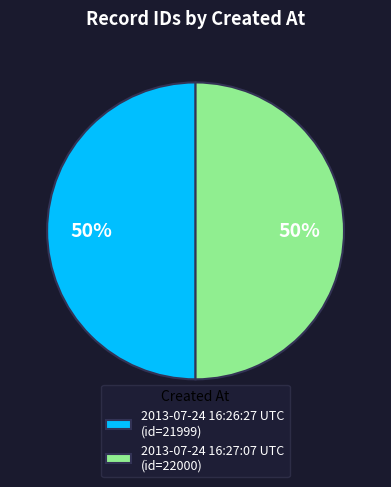

To the nearest percent, what percentage of the pie is 2013-07-24 16:26:27 UTC (id=21999)?

50%